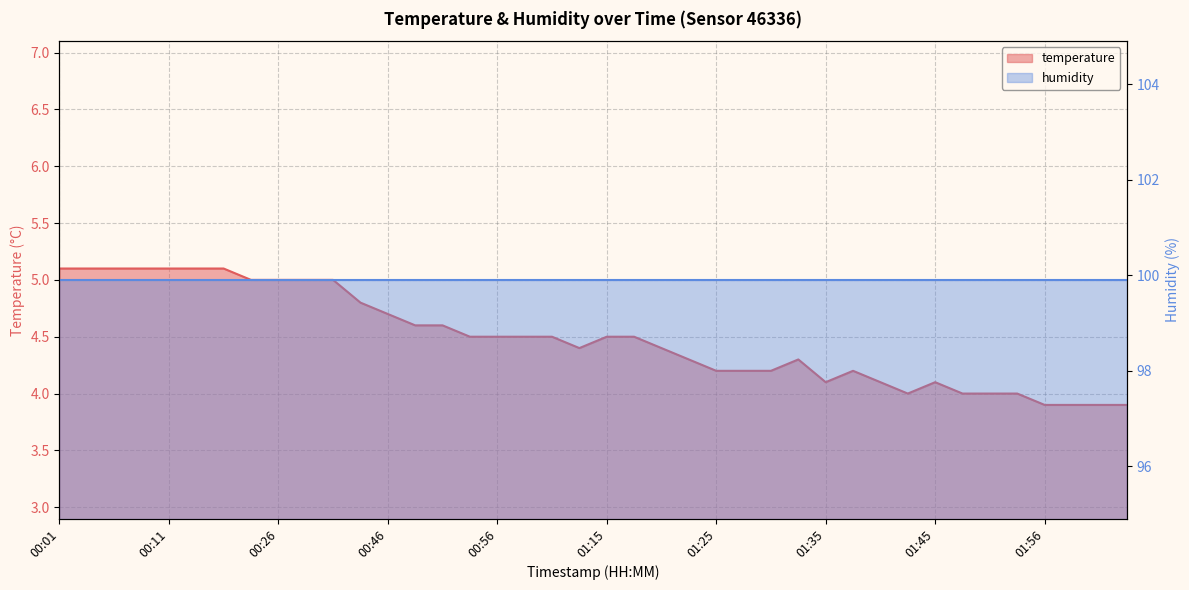

The value at 01:43 is 6.5. True or false?

False